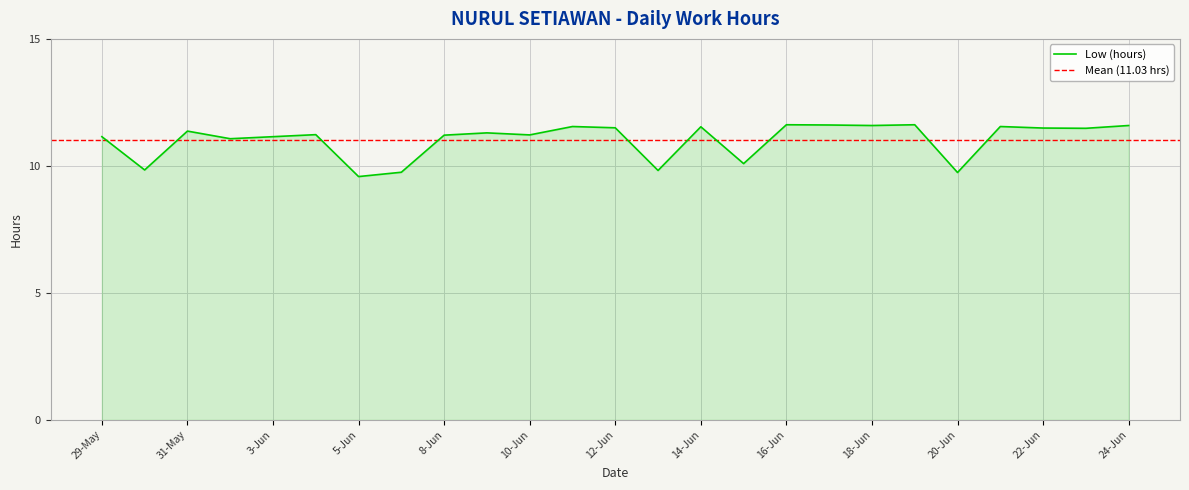

The value at 14-Jun is 11.5. True or false?

True